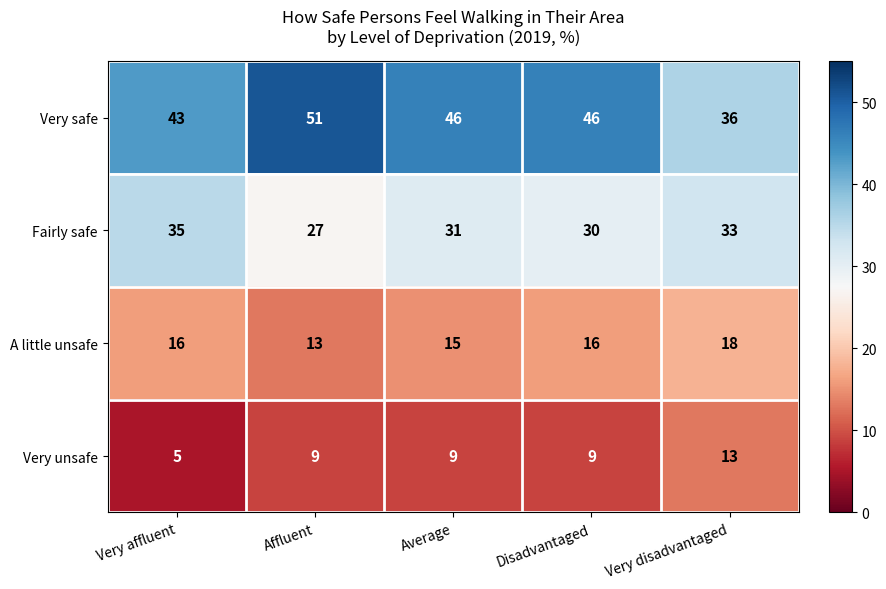

What is the maximum value shown in the chart?

51